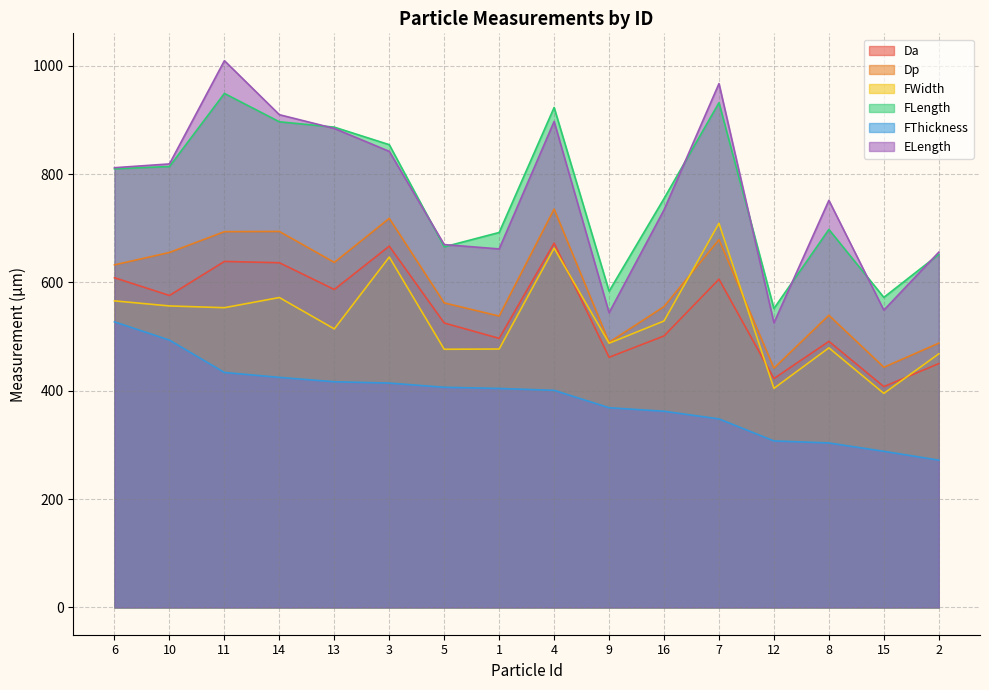

True or false: Dp has more than 1 points higher than both neighbors.

True